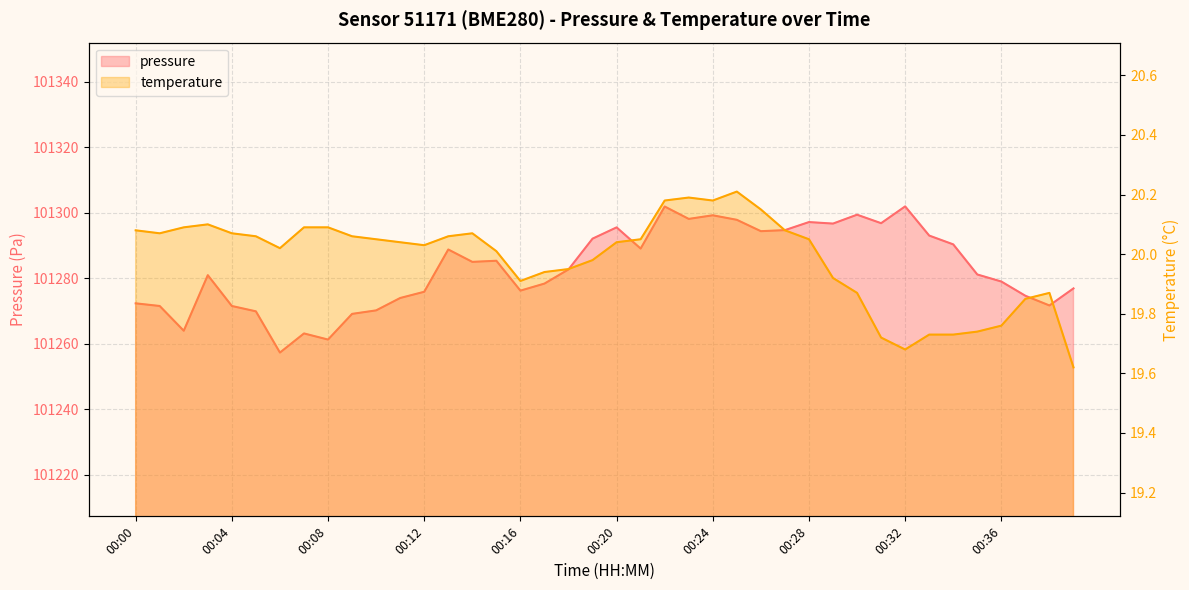

Reading left to right, transcribe all the data shown in this chart.

pressure: 00:00=101272.3	00:01=101271.5	00:02=101263.9	00:03=101280.9	00:04=101271.5	00:05=101269.8	00:06=101257.2	00:07=101263.1	00:08=101261.2	00:09=101269.1	00:10=101270.1	00:11=101273.9	00:12=101275.8	00:13=101288.7	00:14=101284.9	00:15=101285.3	00:16=101276.2	00:17=101278.3	00:18=101282.6	00:19=101292.0	00:20=101295.5	00:21=101289.0	00:22=101301.8	00:23=101298.1	00:24=101299.2	00:25=101297.8	00:26=101294.3	00:27=101294.6	00:28=101297.1	00:29=101296.6	00:30=101299.3	00:31=101296.8	00:32=101301.9	00:33=101293.0	00:34=101290.3	00:35=101281.1	00:36=101278.9	00:37=101274.6	00:38=101271.6	00:39=101276.8
temperature: 00:00=20.1	00:01=20.1	00:02=20.1	00:03=20.1	00:04=20.1	00:05=20.1	00:06=20.0	00:07=20.1	00:08=20.1	00:09=20.1	00:10=20.1	00:11=20.0	00:12=20.0	00:13=20.1	00:14=20.1	00:15=20.0	00:16=19.9	00:17=19.9	00:18=19.9	00:19=20.0	00:20=20.0	00:21=20.1	00:22=20.2	00:23=20.2	00:24=20.2	00:25=20.2	00:26=20.1	00:27=20.1	00:28=20.1	00:29=19.9	00:30=19.9	00:31=19.7	00:32=19.7	00:33=19.7	00:34=19.7	00:35=19.7	00:36=19.8	00:37=19.9	00:38=19.9	00:39=19.6